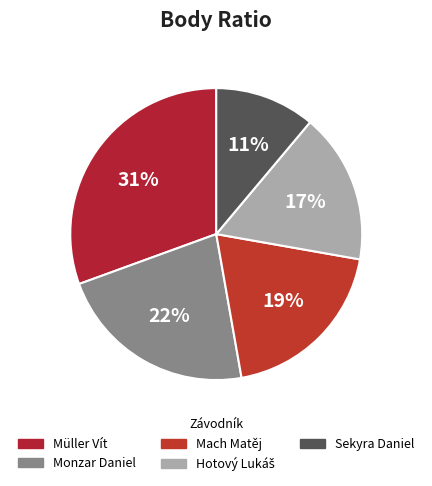

Approximately how many times larger is the value at Mach Matěj compared to Sekyra Daniel?

1.8